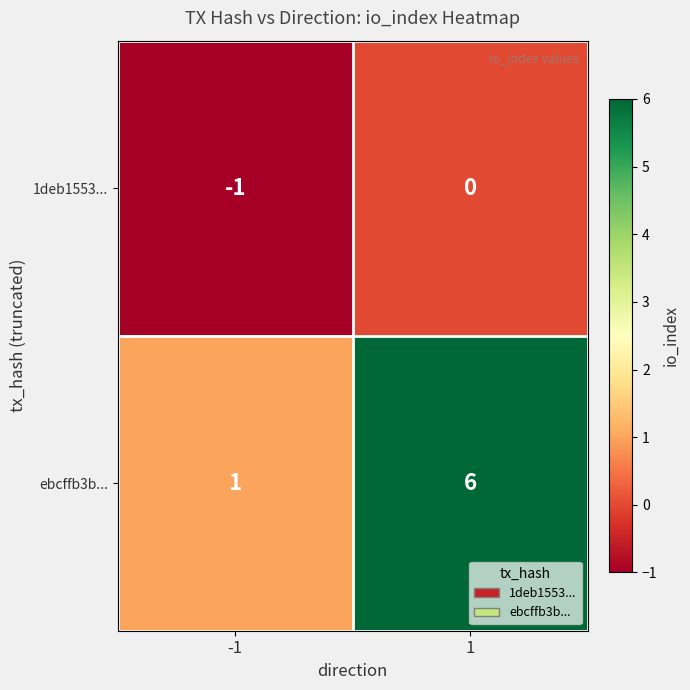

Rank the series at -1 from lowest to highest value.

1deb1553..., ebcffb3b...